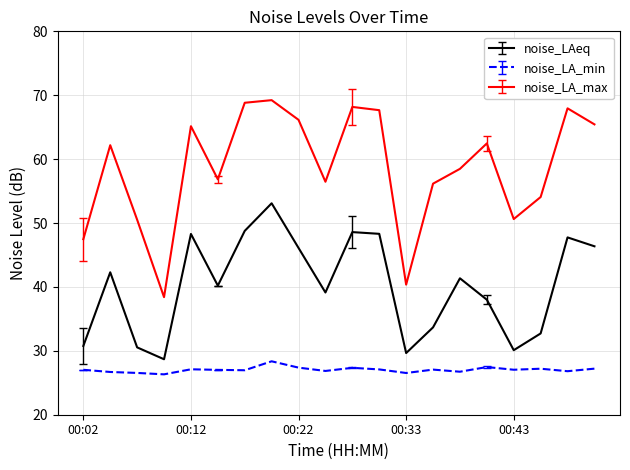

How many values in the noise_LAeq series are below 41?

10